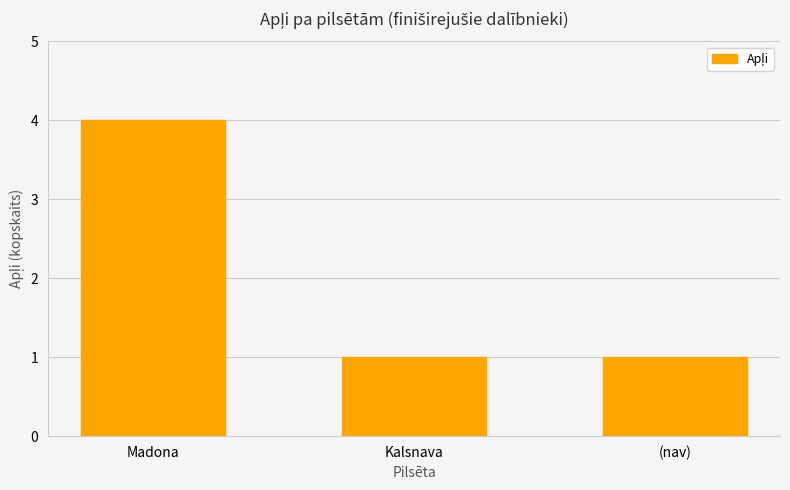

What is the change in value from Madona to Kalsnava?

-3